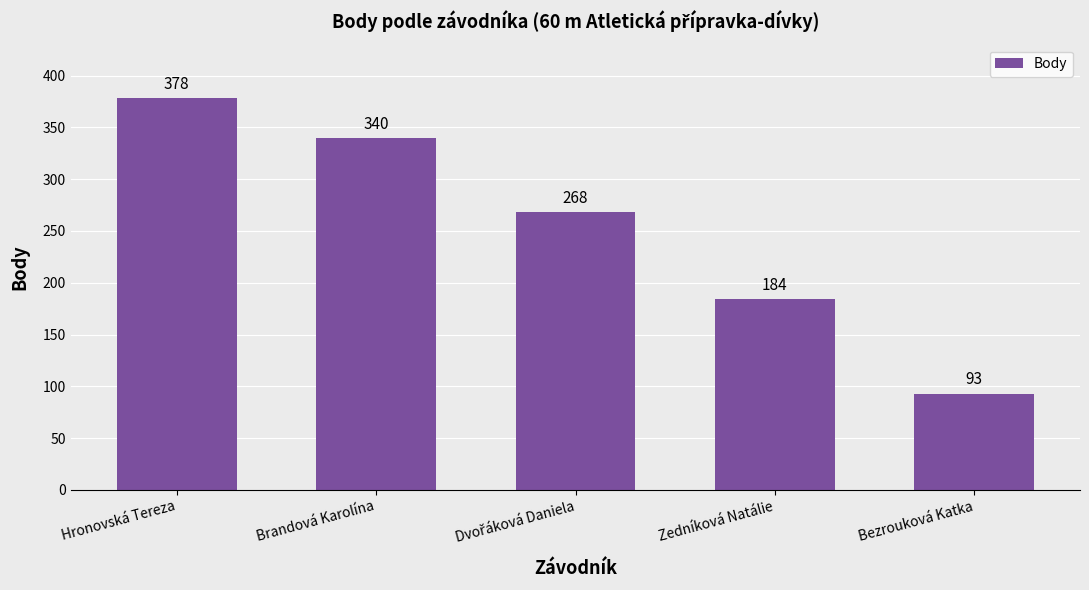

What is the change in value from Brandová Karolína to Bezrouková Katka?

-247